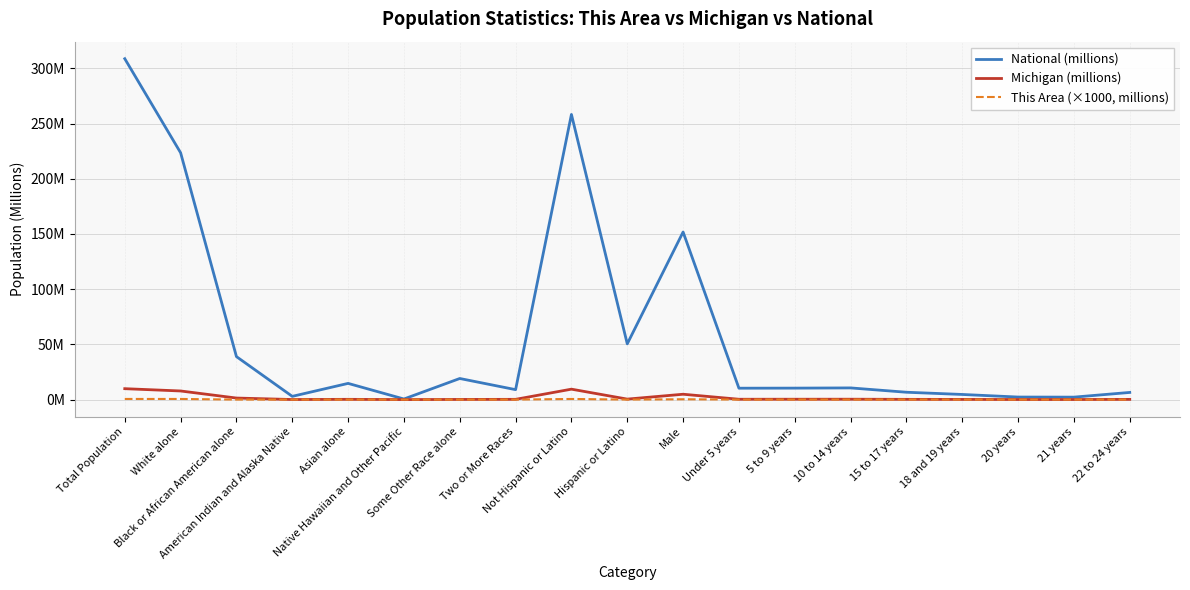

What are all the series names shown in the legend?

National (millions), Michigan (millions), This Area (×1000, millions)